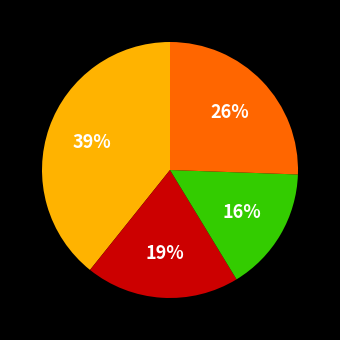

To the nearest percent, what is the average slice percentage?

25%